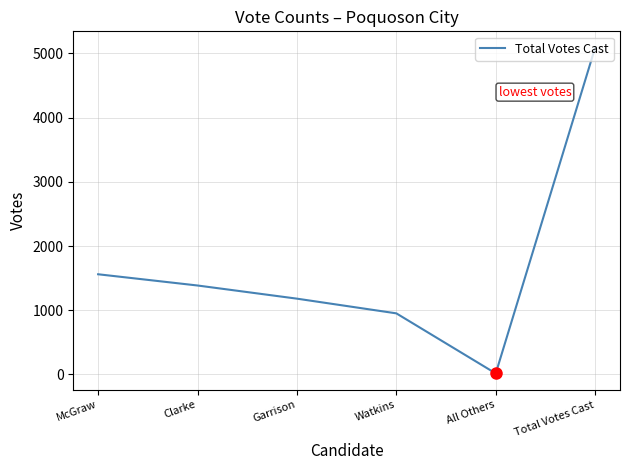

Does the chart display data point markers on the line(s)?

No